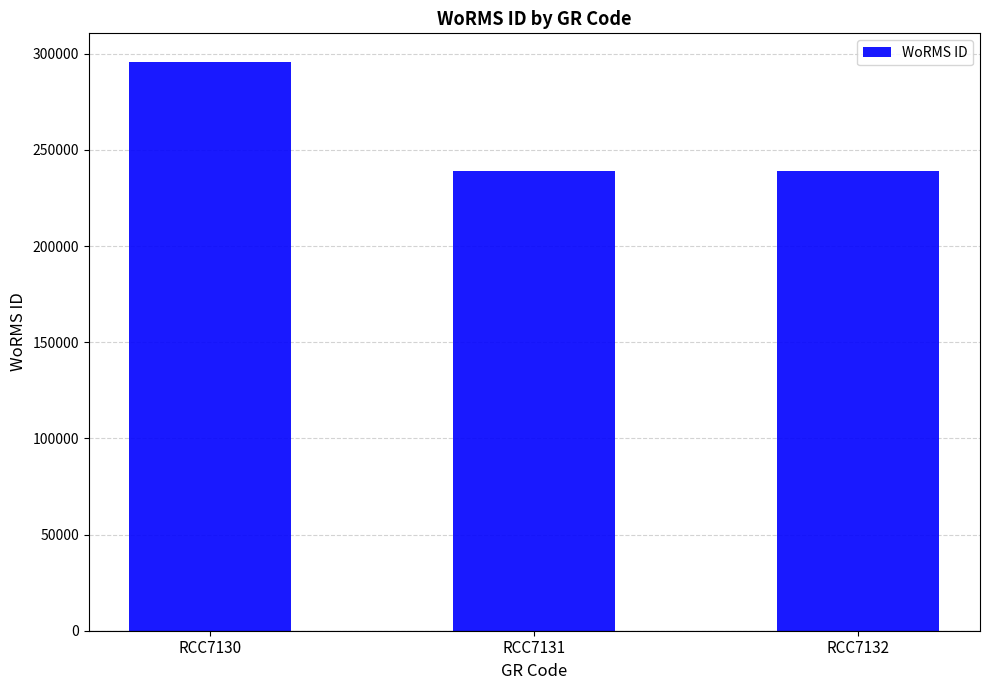

Reading left to right, what are all the values shown in this chart?

RCC7130=295864	RCC7131=239201	RCC7132=239201